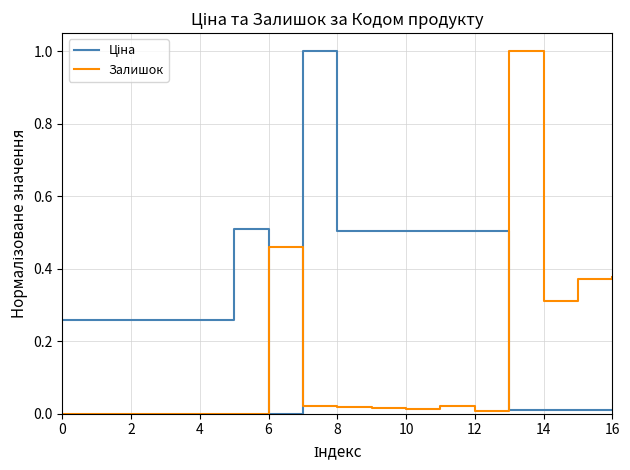

What is the difference between the maximum and minimum values in the Залишок series?

1.0